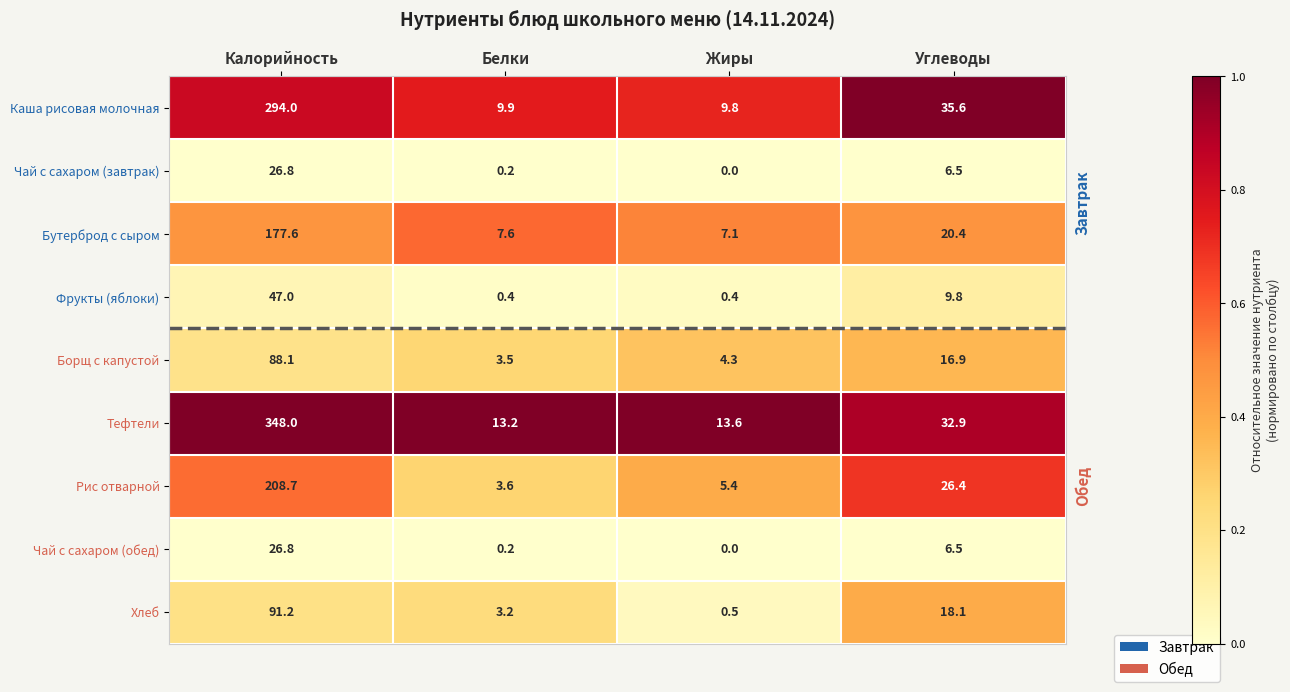

Where does the Чай с сахаром (завтрак) series first go above 6?

Калорийность